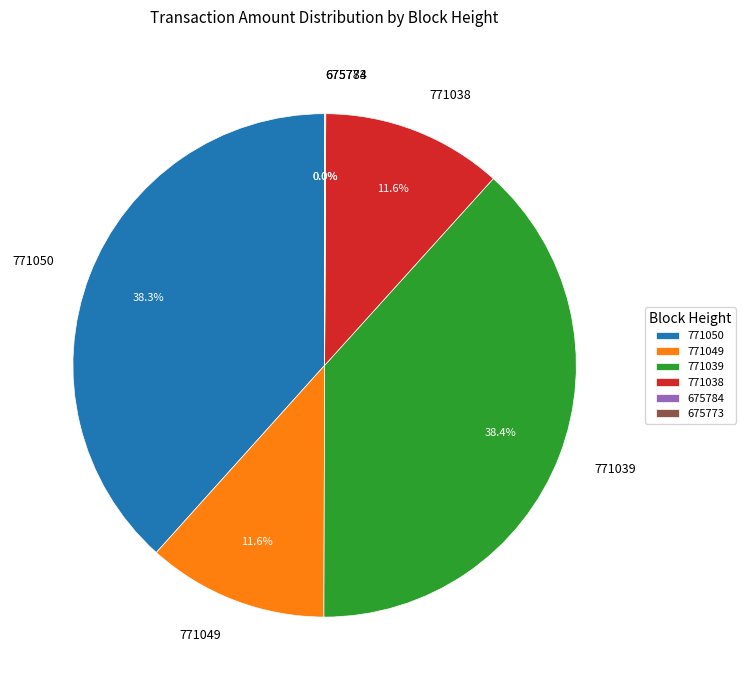

Between 771050 and 771038, which is larger?

771050